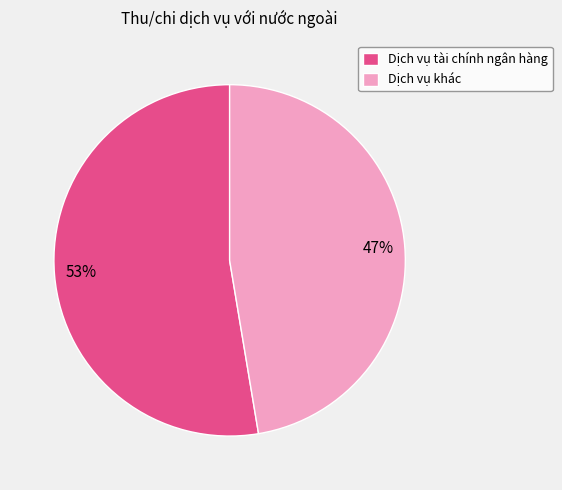

Which slice represents more than half of the pie?

Dịch vụ tài chính ngân hàng